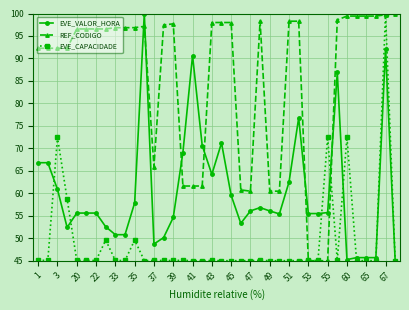

What is the maximum value for REF_CODIGO?

100.0